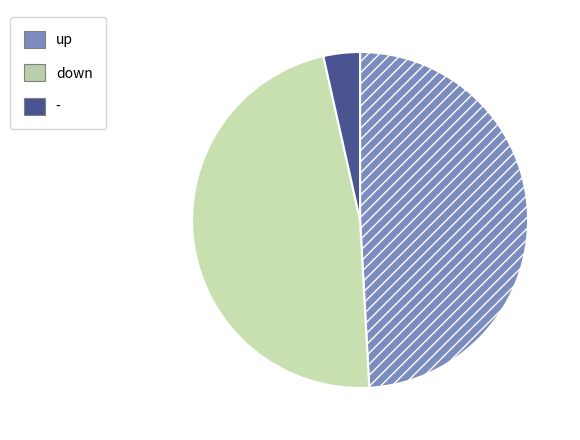

Which category has the biggest portion of the pie?

up